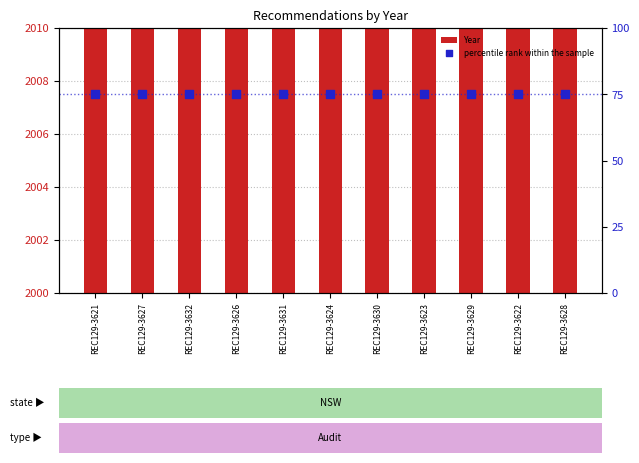

Which series has the largest total across all categories?

Year